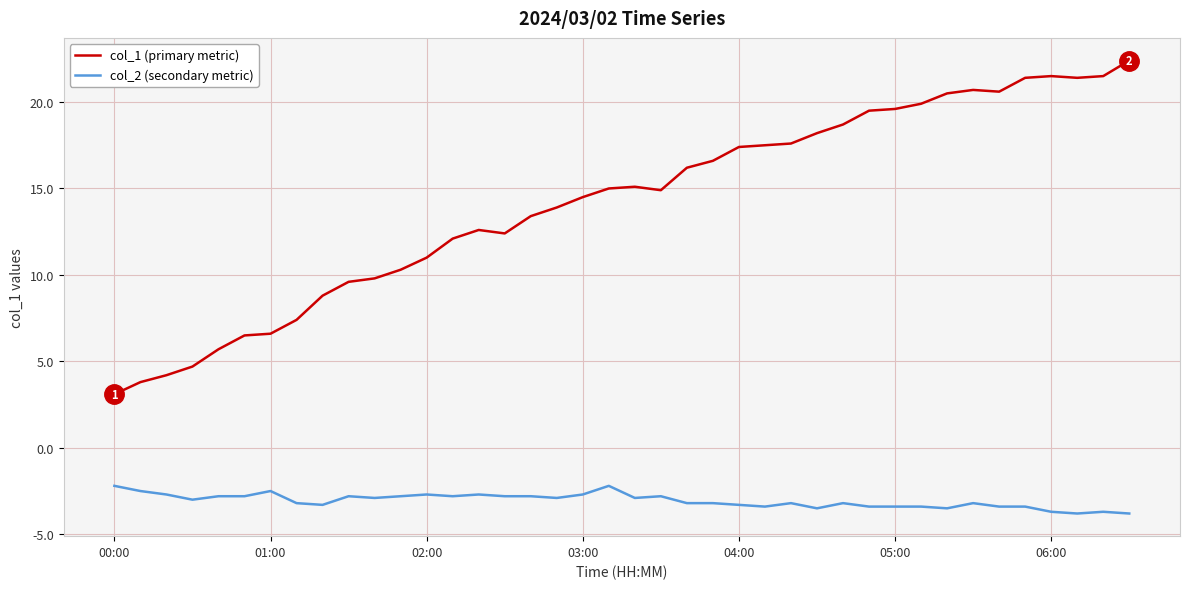

What is the greatest value displayed?

22.4